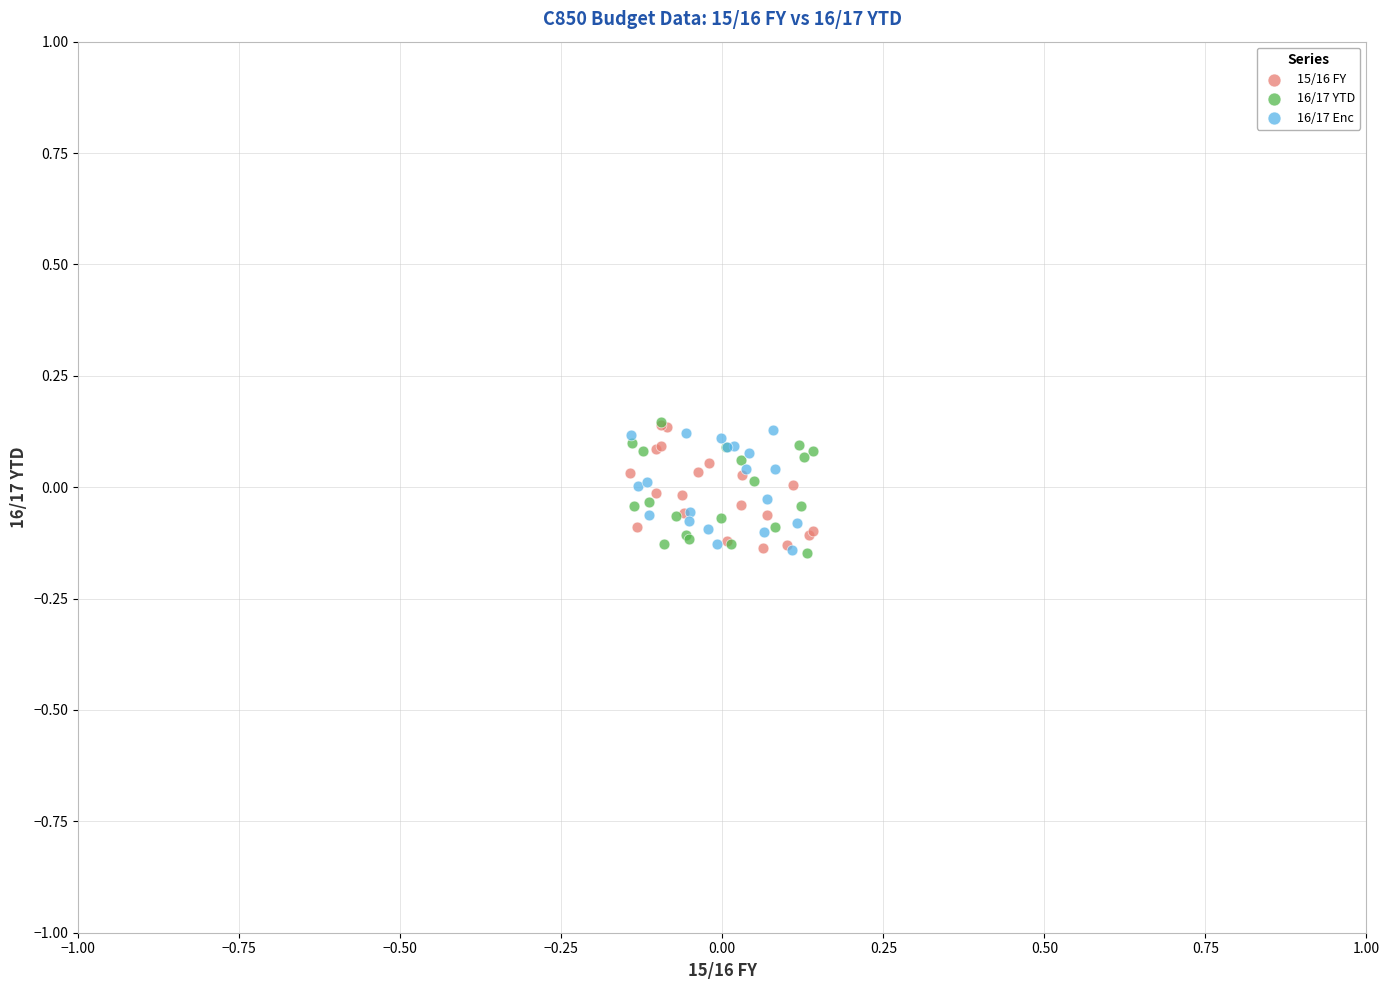

What are all the series names shown in the legend?

15/16 FY, 16/17 YTD, 16/17 Enc